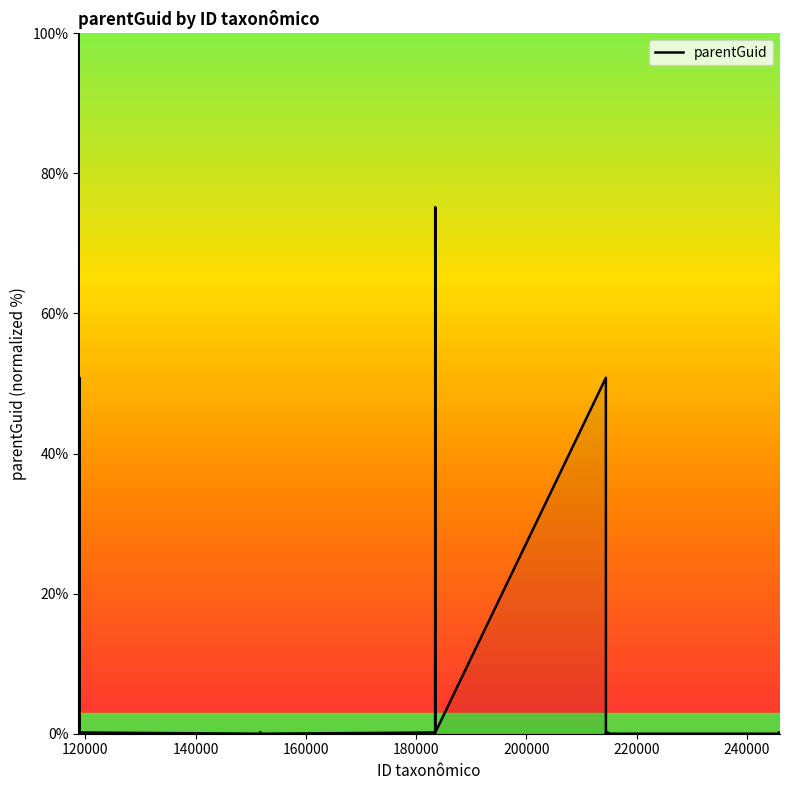

What is the difference between the maximum and minimum values?

100.0